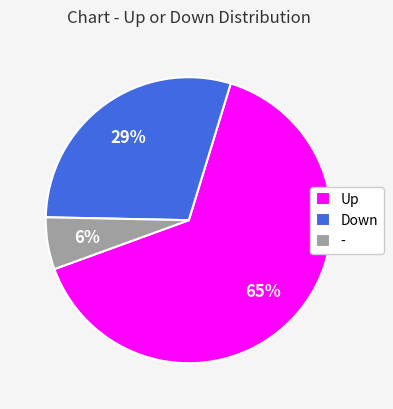

To the nearest percent, what is the difference between the largest and smallest slice percentages?

59%